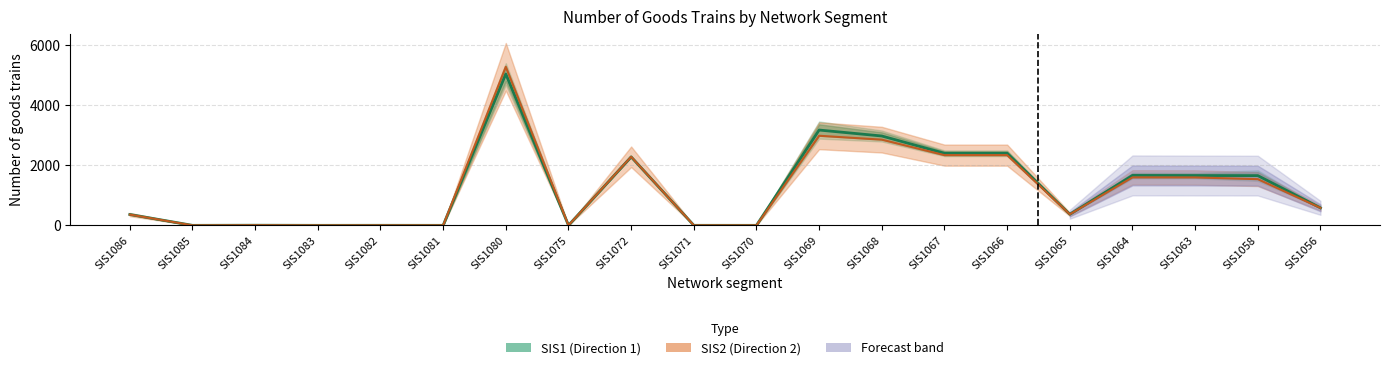

Between SIS1075 and SIS1084, which is larger?

SIS1084